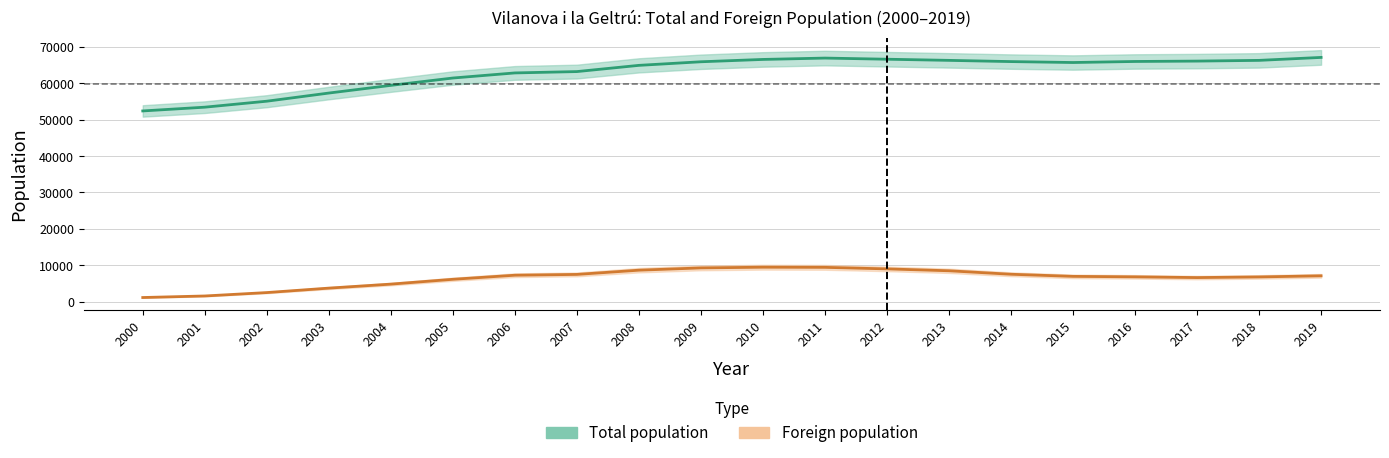

What is the value of the Foreign population point at the 18th from the left?

6628